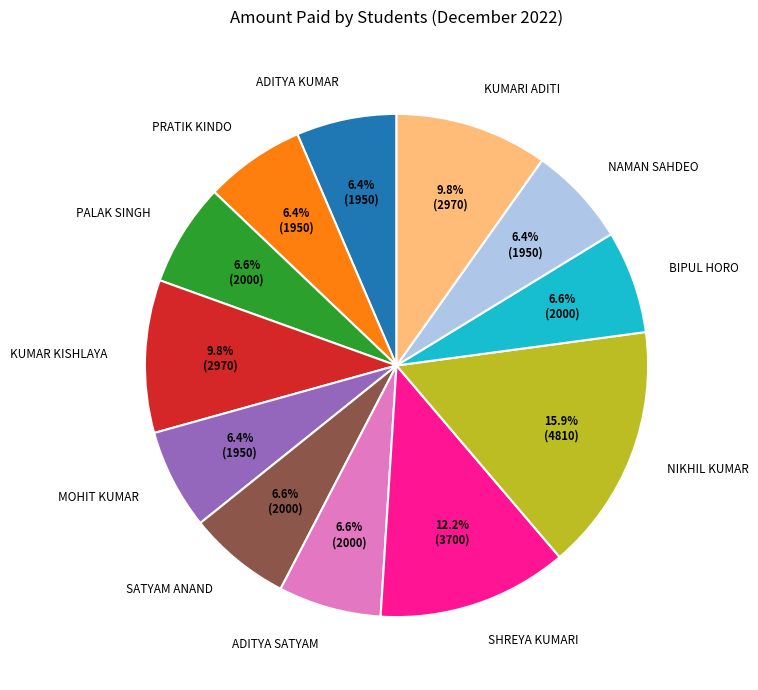

True or false: KUMAR KISHLAYA accounts for 10% of the total.

True